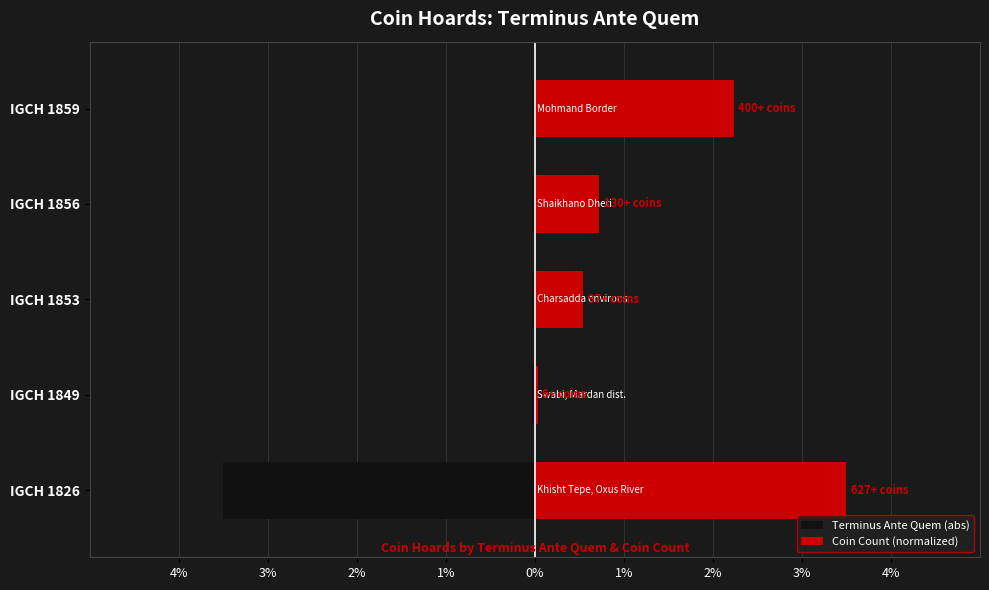

Which series changed the most between IGCH 1853 and IGCH 1856?

Coin Count (normalized)